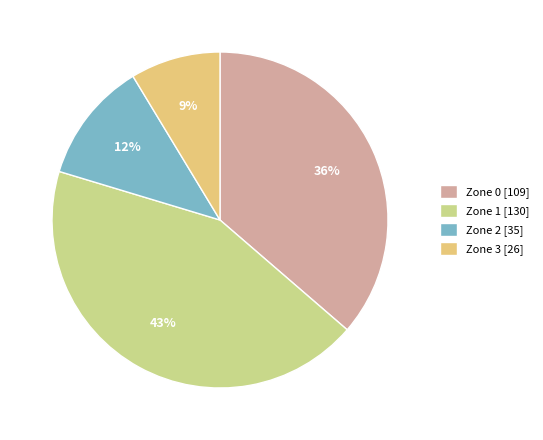

Count the number of slices in the pie.

4